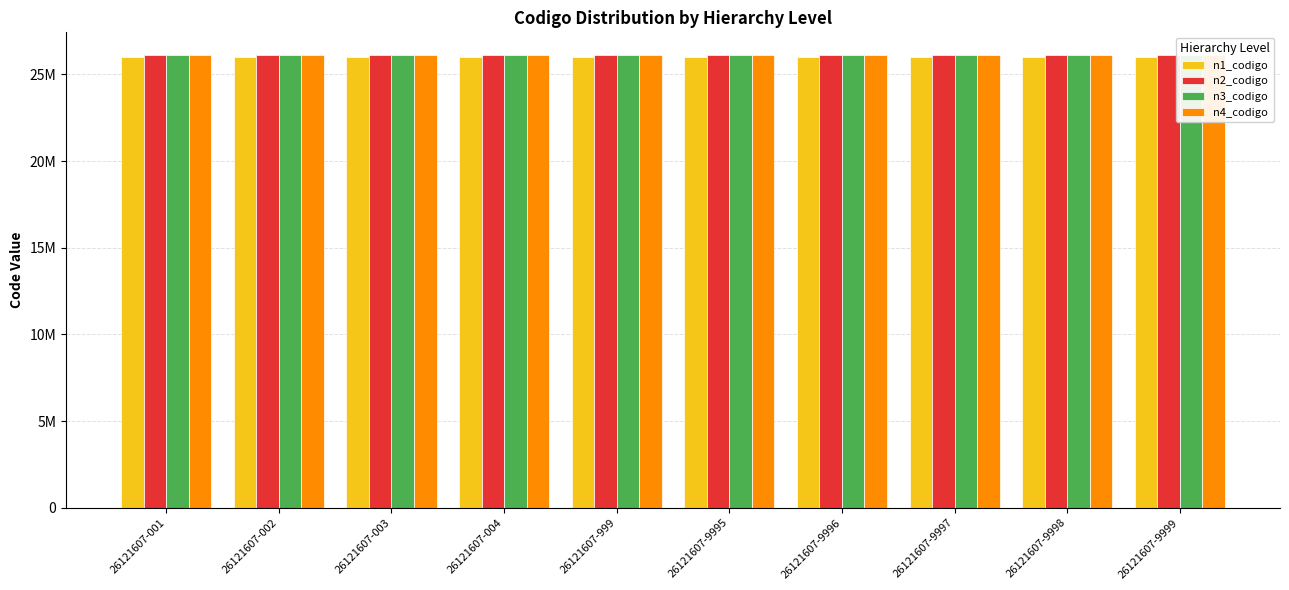

Between 26121607-001 and 26121607-9996, which is larger?

26121607-001